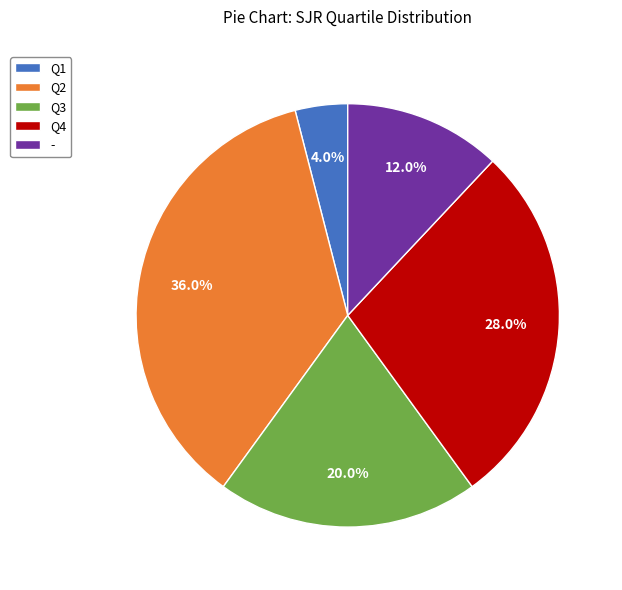

Count the number of slices in the pie.

5